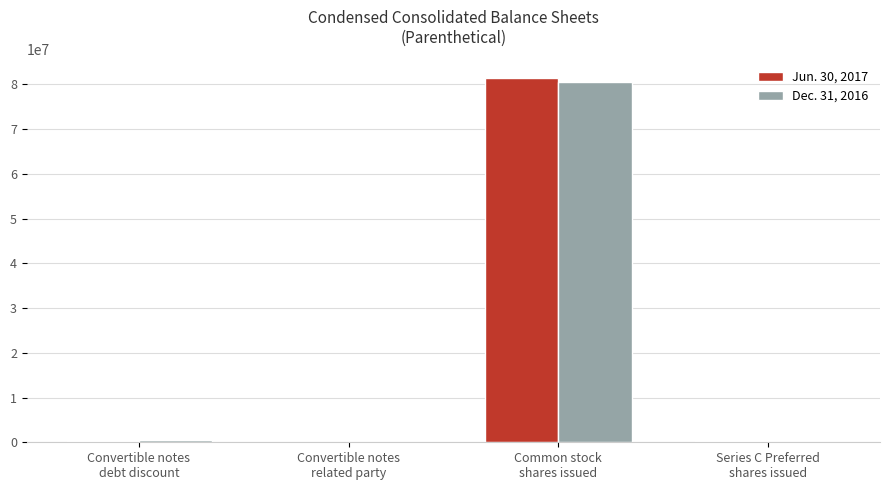

At which category is the sum across all series the highest?

Common stock
shares issued